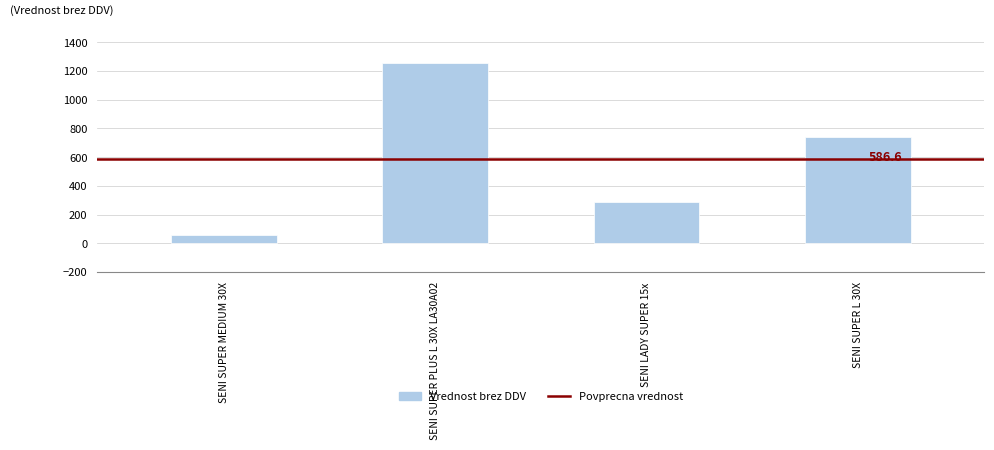

List the labels in order of value, smallest first.

SENI SUPER MEDIUM 30X, SENI LADY SUPER 15x, SENI SUPER L 30X, SENI SUPER PLUS L 30X LA30A02